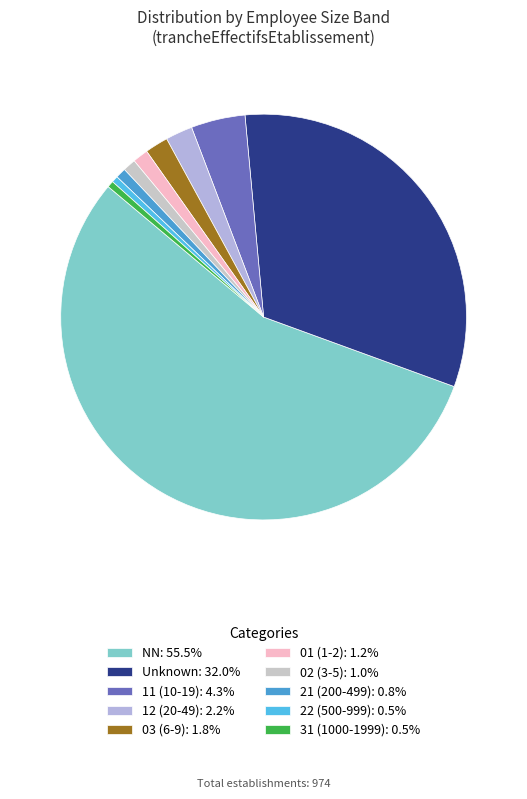

How many slices are in this pie chart?

10